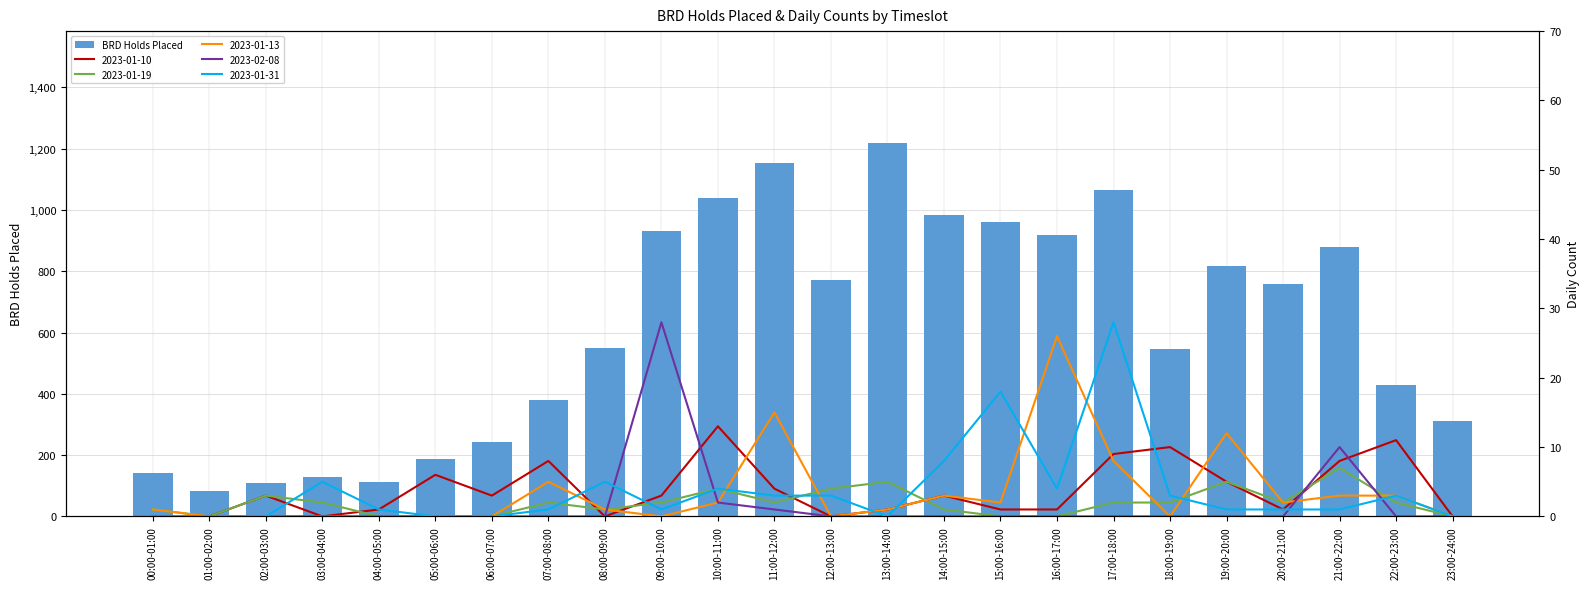

The value at 15:00-16:00 is 1681. True or false?

False